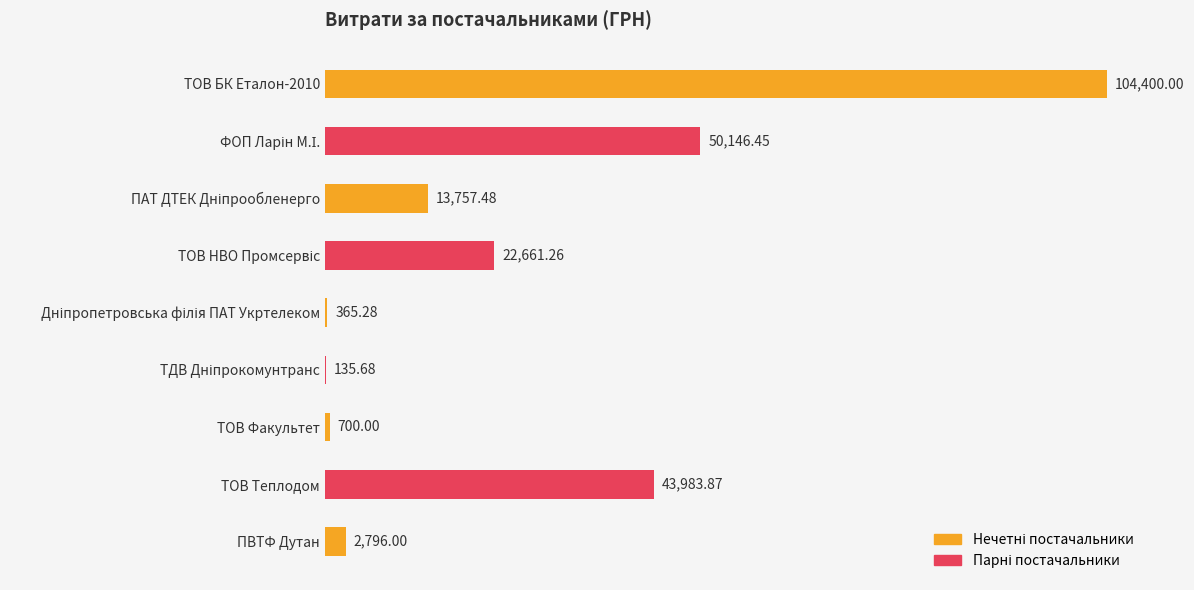

What is the sum of all values?

238946.0